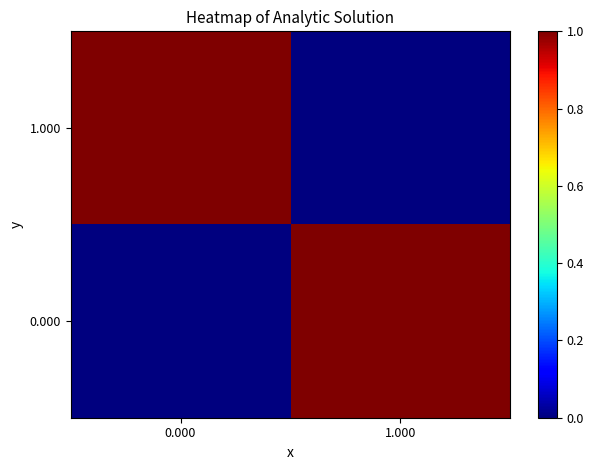

At 0.000, list the series in order from largest to smallest.

1.000, 0.000